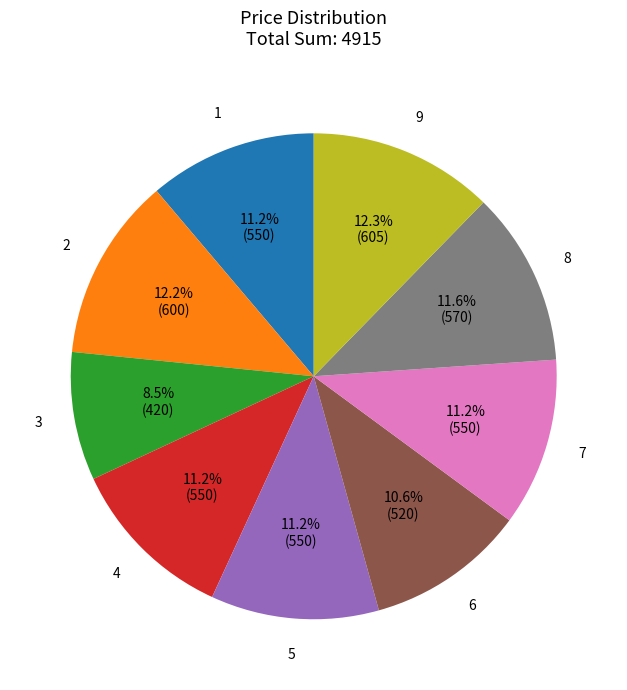

To the nearest percent, what is the difference between the largest and smallest slice percentages?

4%